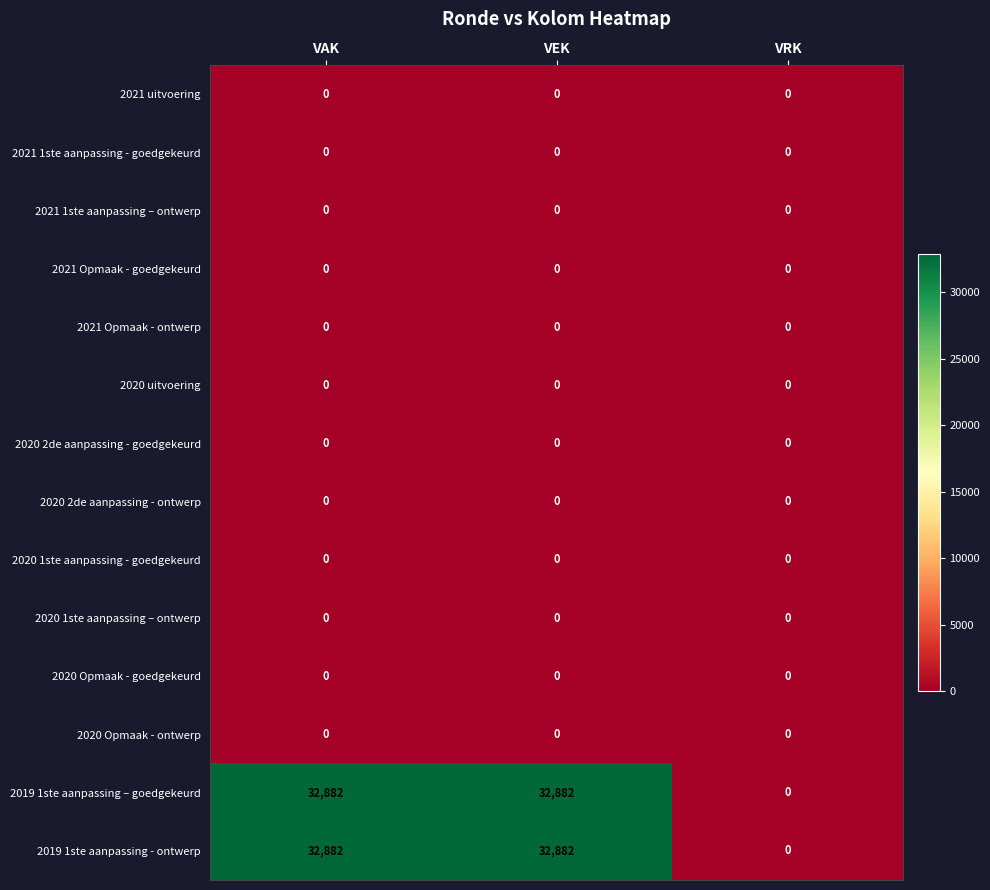

What is the total value across all series at VEK?

65764